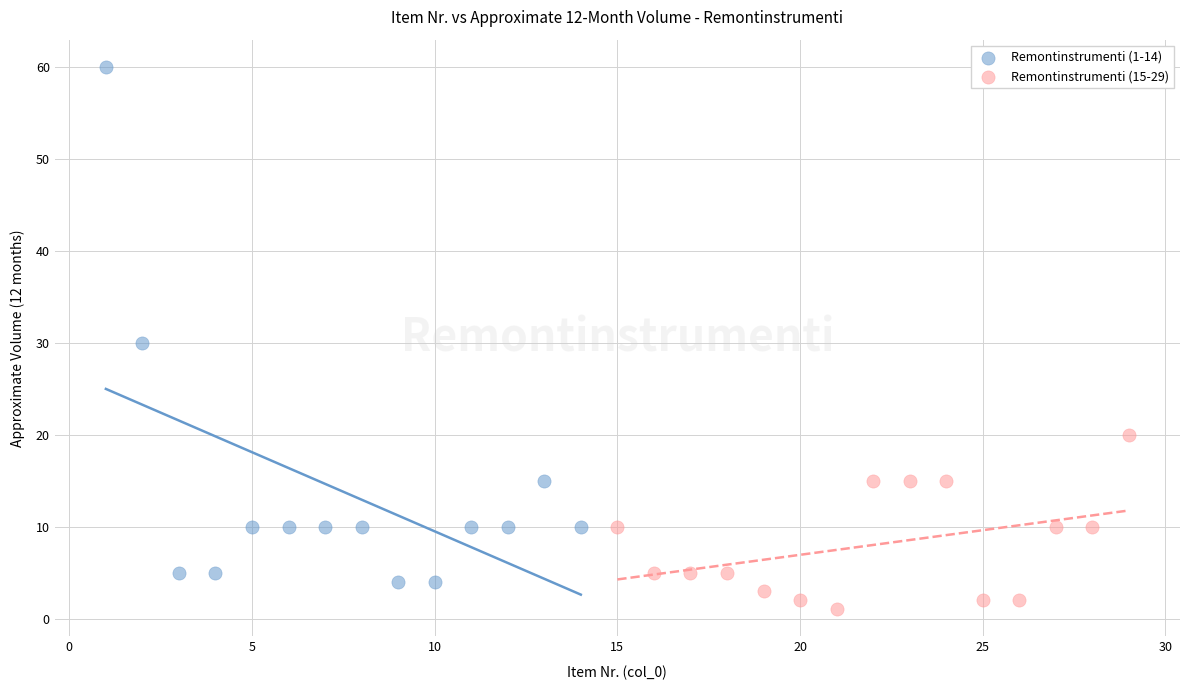

Which series reaches the minimum Y coordinate?

Remontinstrumenti (15-29)